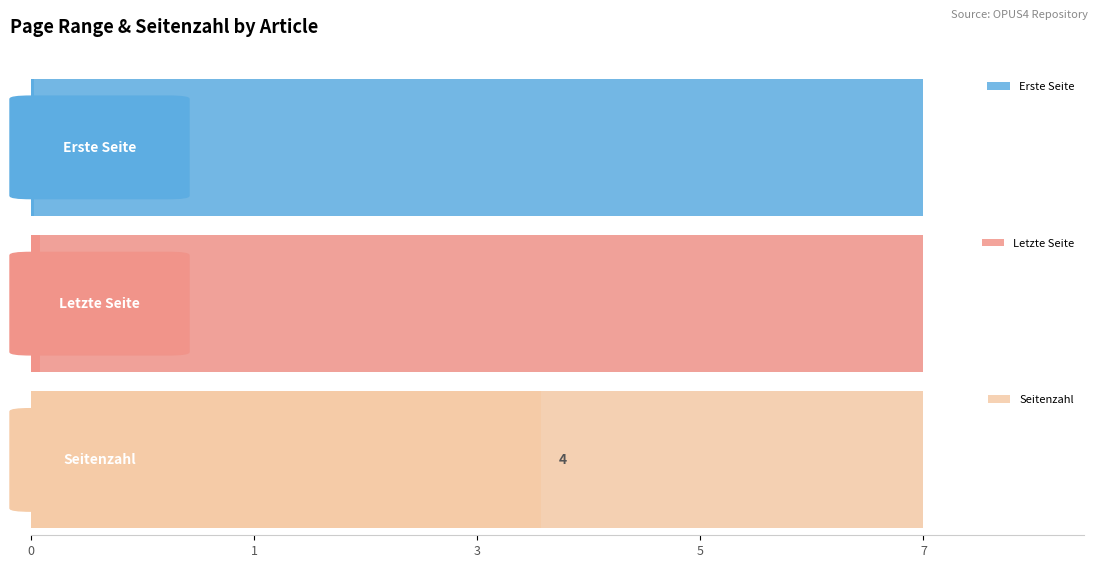

What is the maximum value for Erste Seite?

574